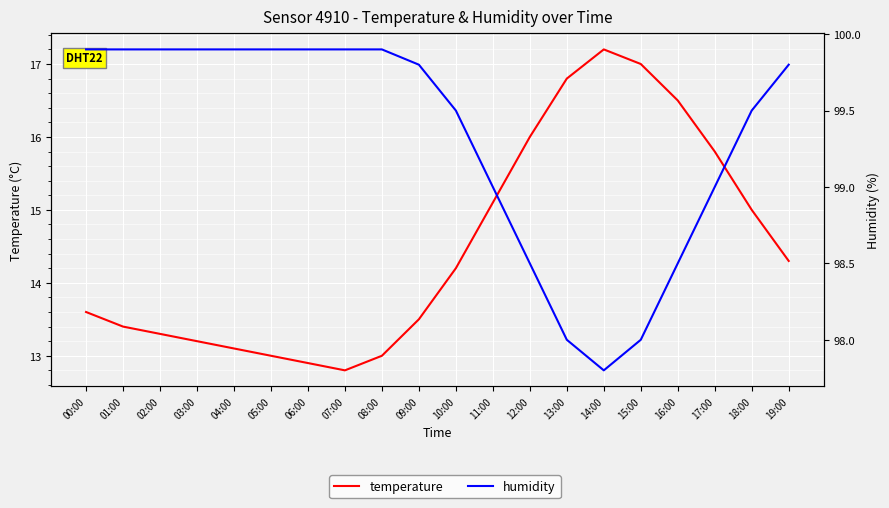

Rank the series by their maximum value, from lowest to highest.

temperature, humidity